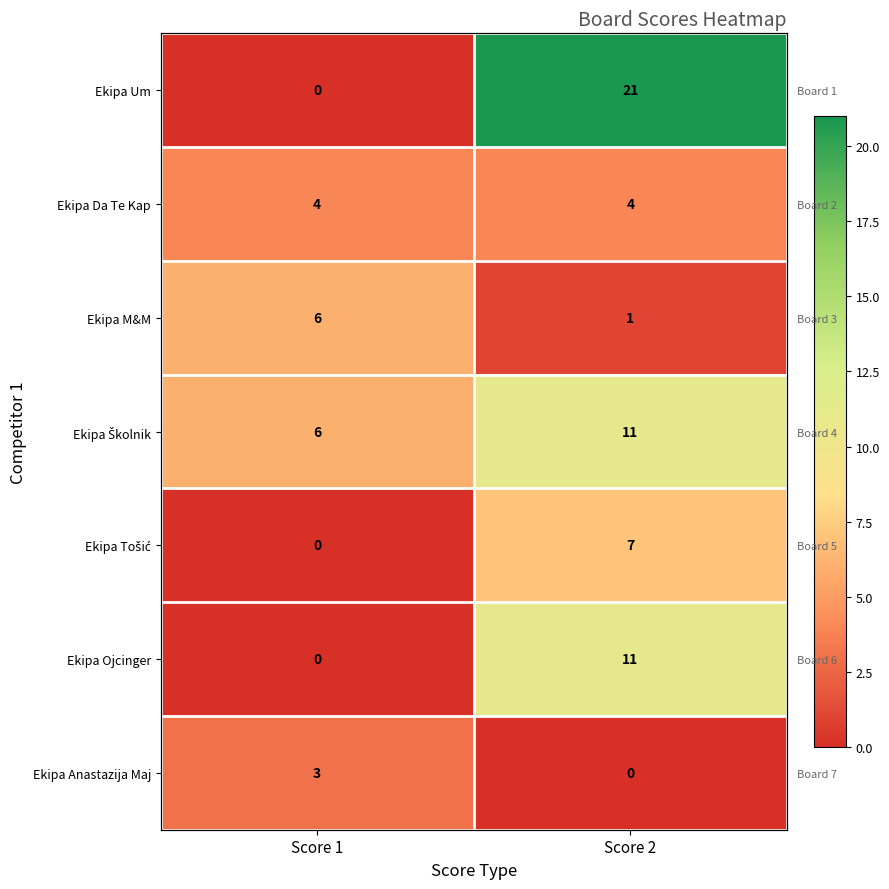

List the labels in order of Ekipa Da Te Kap value, largest first.

Score 1, Score 2